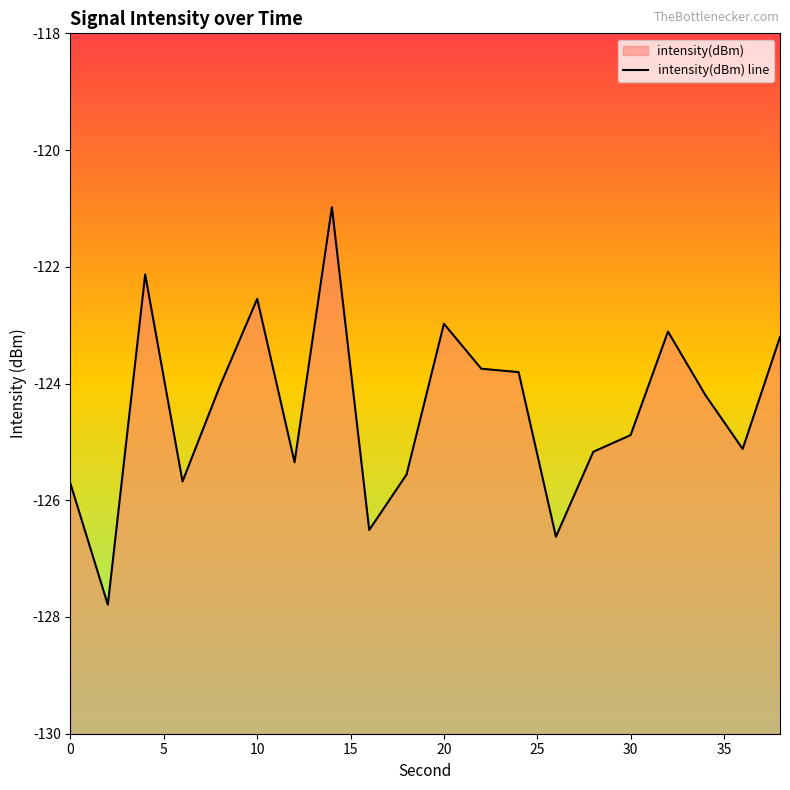

Is it true that the value at 17 is -41.5?

False